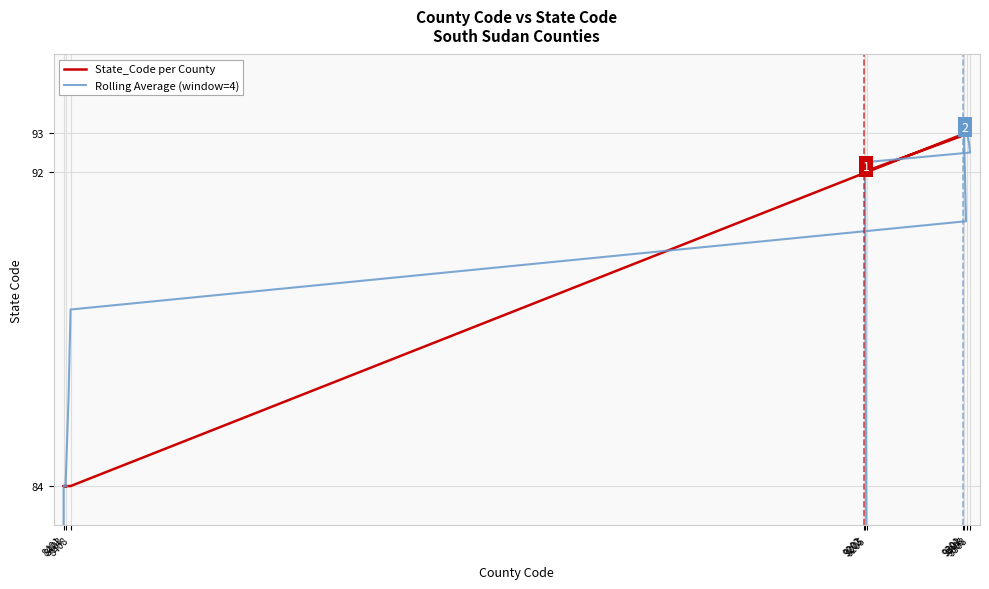

The value of State_Code per County at 8401 is 84.0. True or false?

True